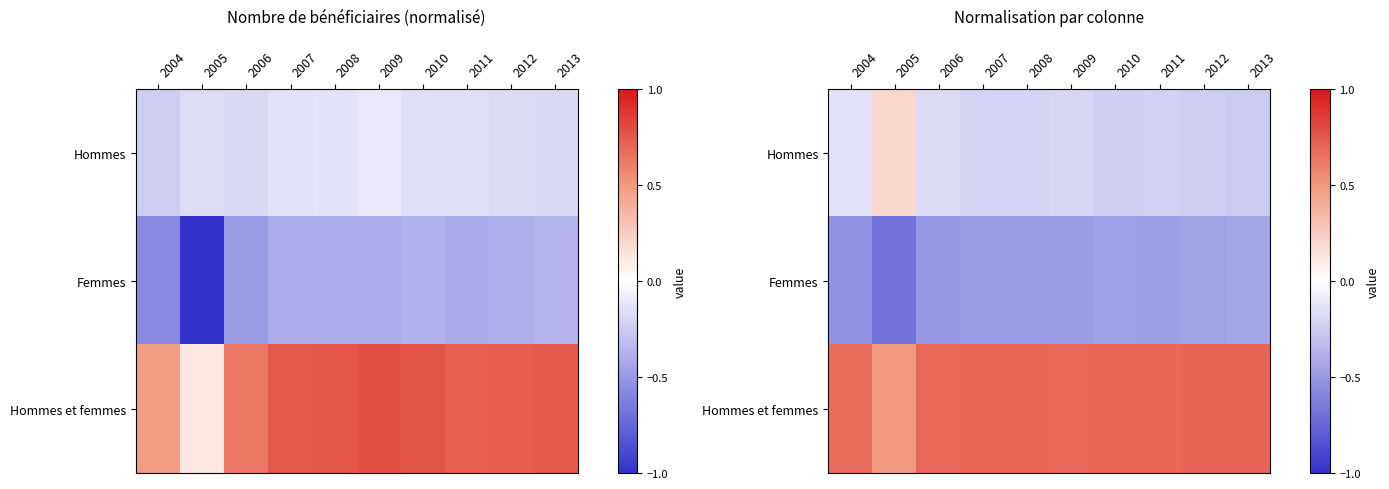

Which label corresponds to the smallest value in the chart?

2005